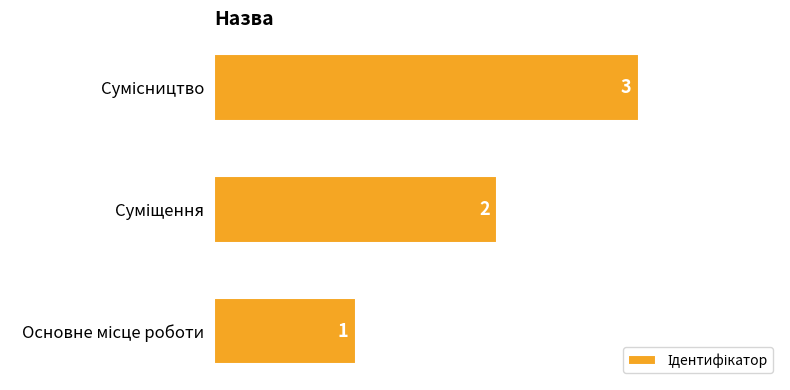

Count the values in the range 1 to 3.

3